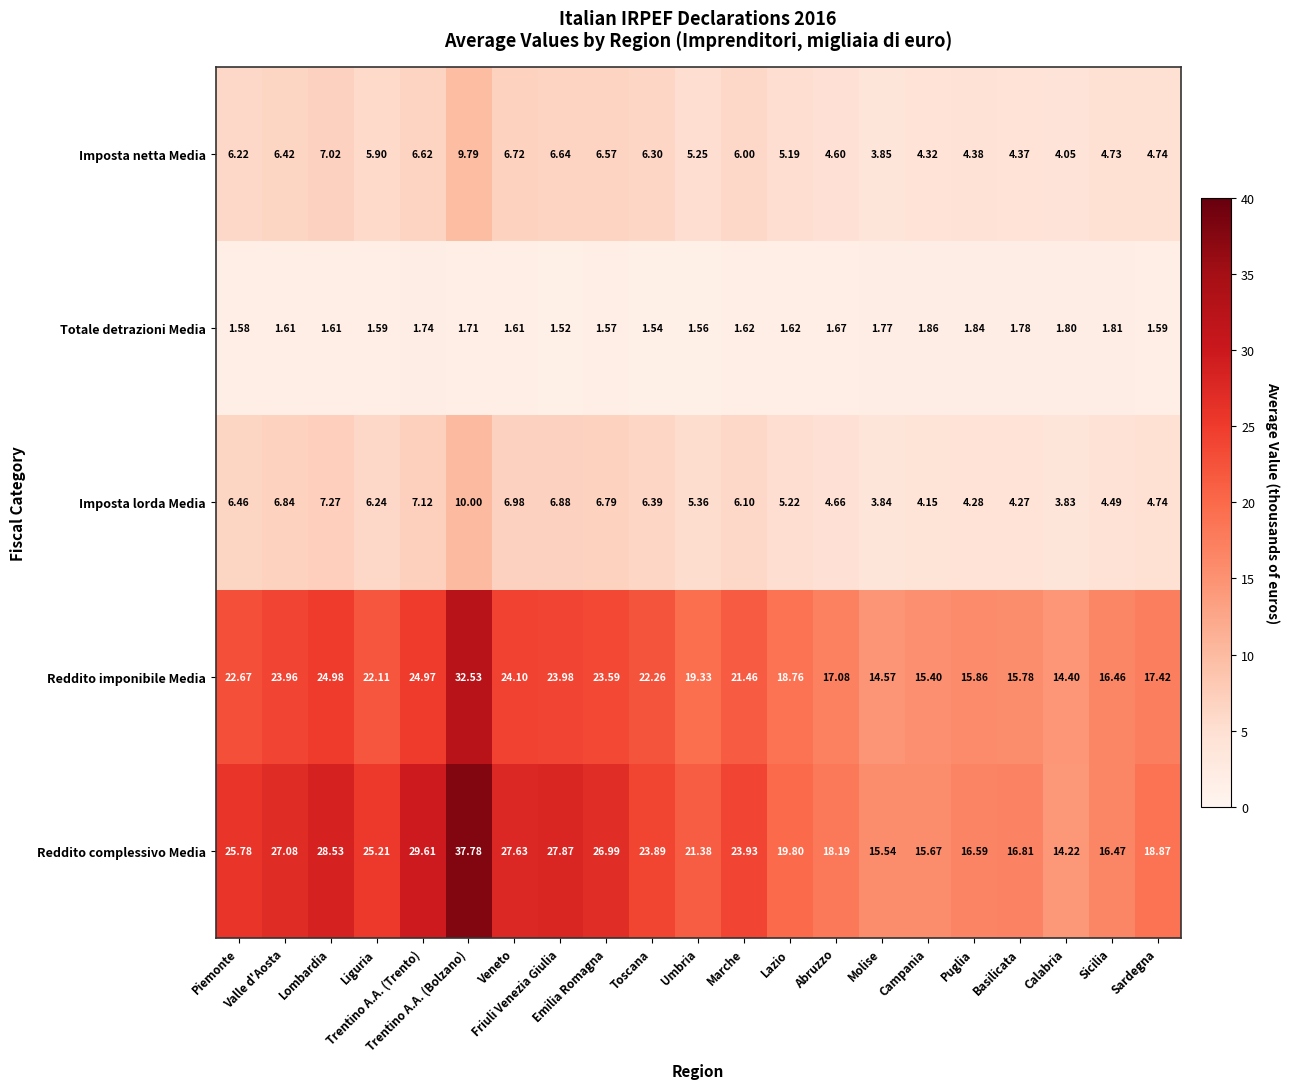

Rank the series by their maximum value, from lowest to highest.

Totale detrazioni Media, Imposta netta Media, Imposta lorda Media, Reddito imponibile Media, Reddito complessivo Media